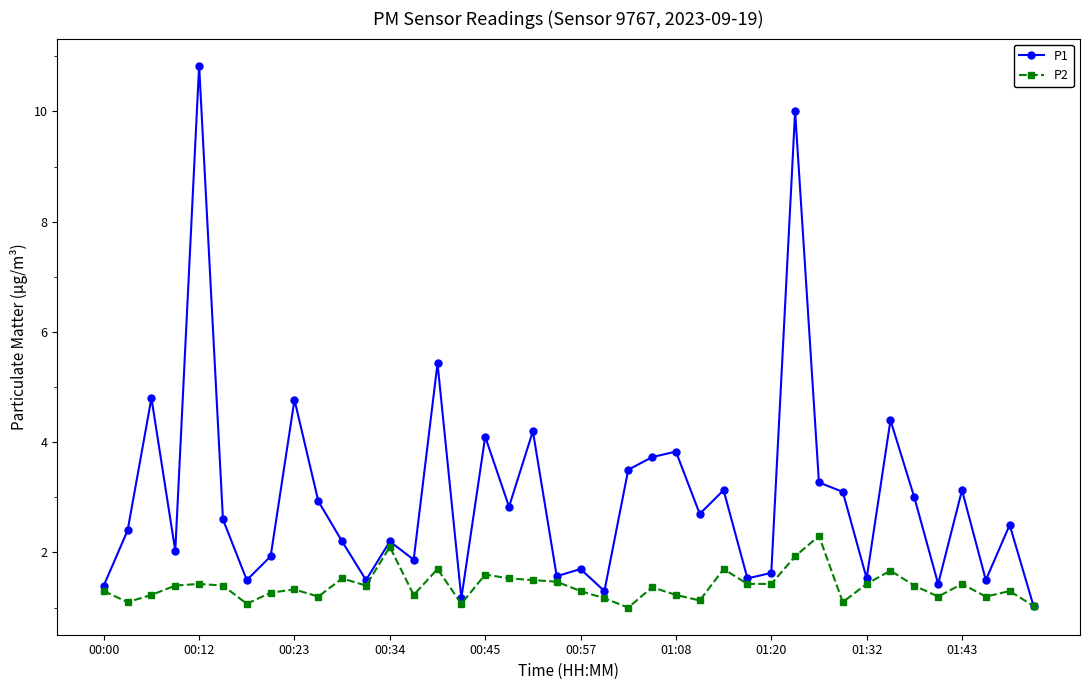

Is this an area chart (filled region under the line)?

No